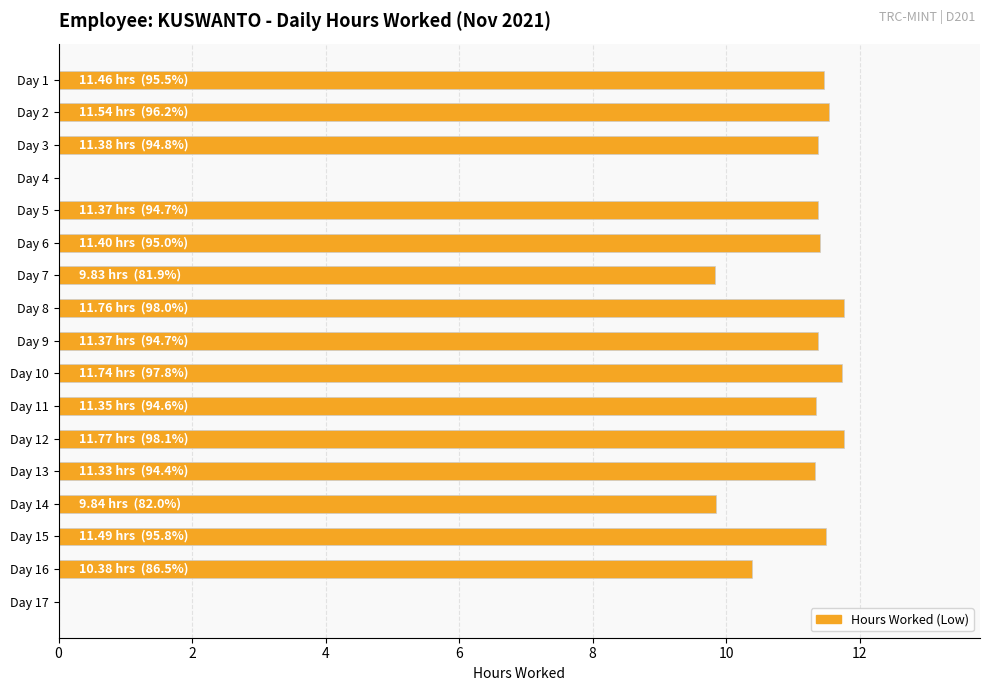

True or false: the data shows 11.4 at Day 3.

True